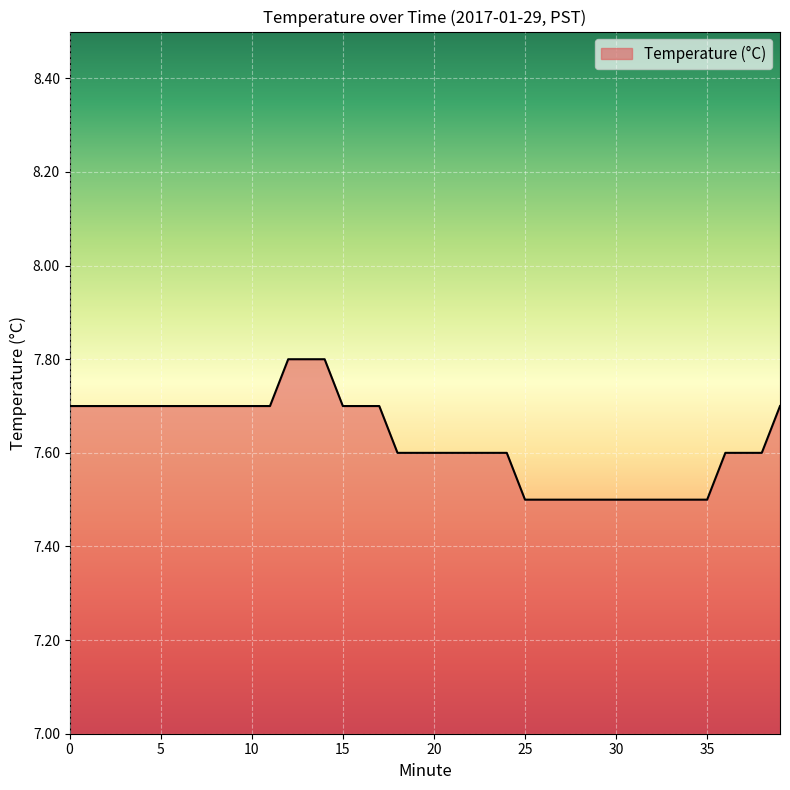

Does the chart display data point markers on the line(s)?

No